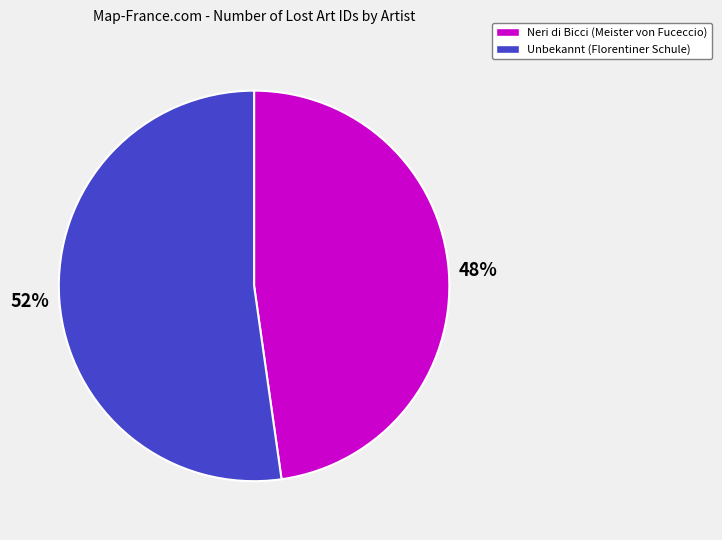

How many slices are in this pie chart?

2